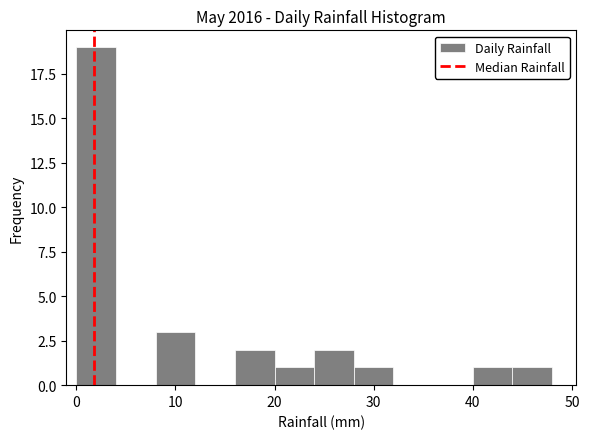

Reading left to right, transcribe this chart: for each bar, give the range it covers on the x-axis and its height. The values are not printed on the chart, so give them approximately, as read against the axis.

0 to 4: 19
4 to 8: 0
8 to 12: 3
12 to 16: 0
16 to 20: 2
20 to 24: 1
24 to 28: 2
28 to 32: 1
32 to 36: 0
36 to 40: 0
40 to 44: 1
44 to 48: 1